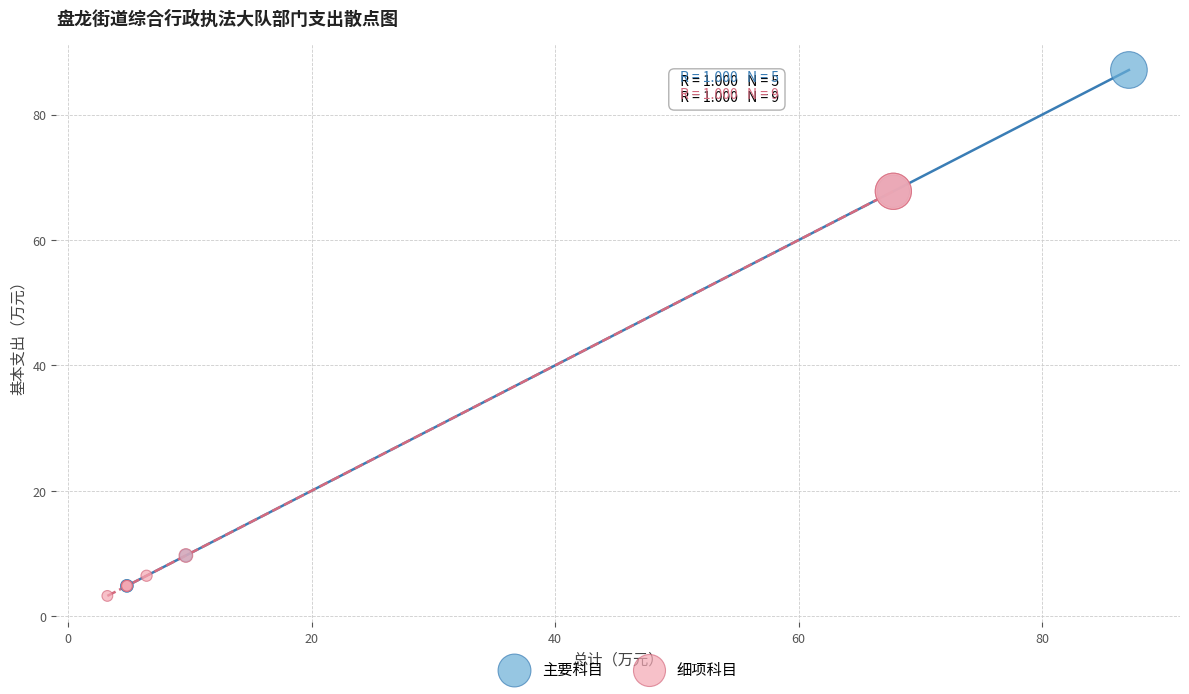

What are all the series names shown in the legend?

主要科目, 细项科目